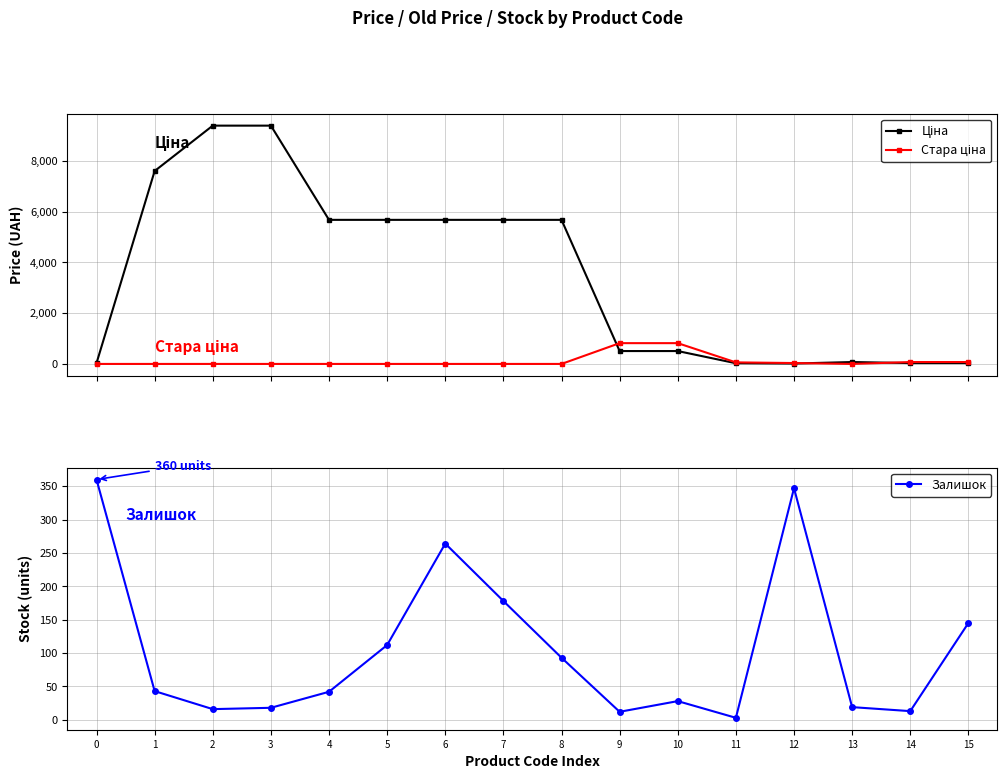

What is the value of the Ціна point at the 12th from the left?

27.6